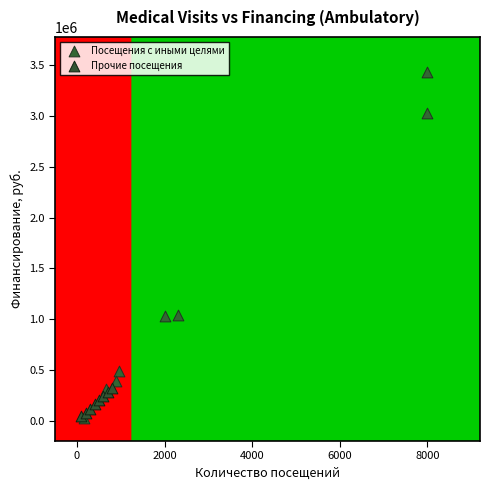

What are all the series names shown in the legend?

Посещения с иными целями, Прочие посещения